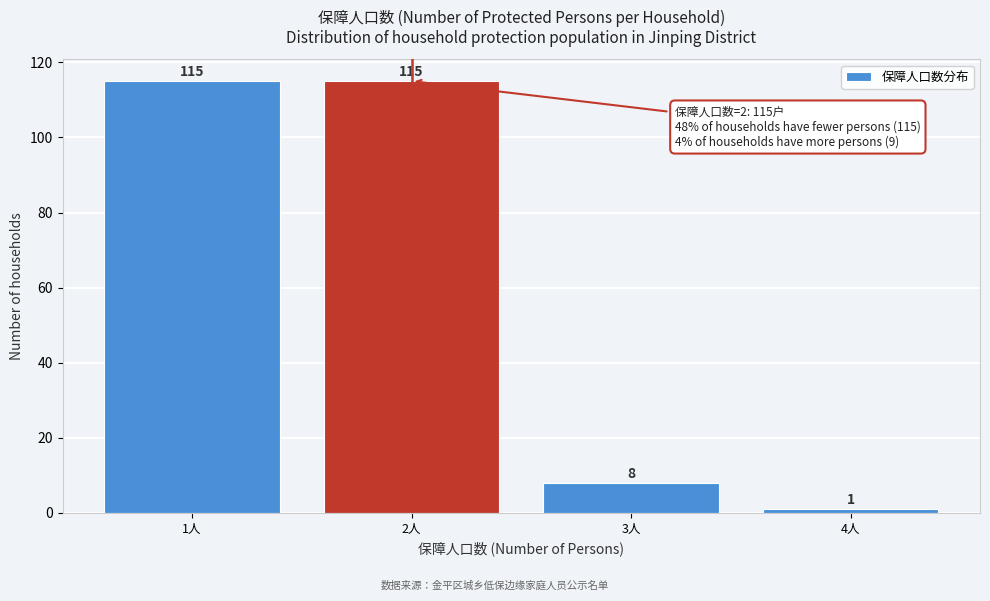

Reading left to right, what are all the values shown in this chart?

1人=115	2人=115	3人=8	4人=1